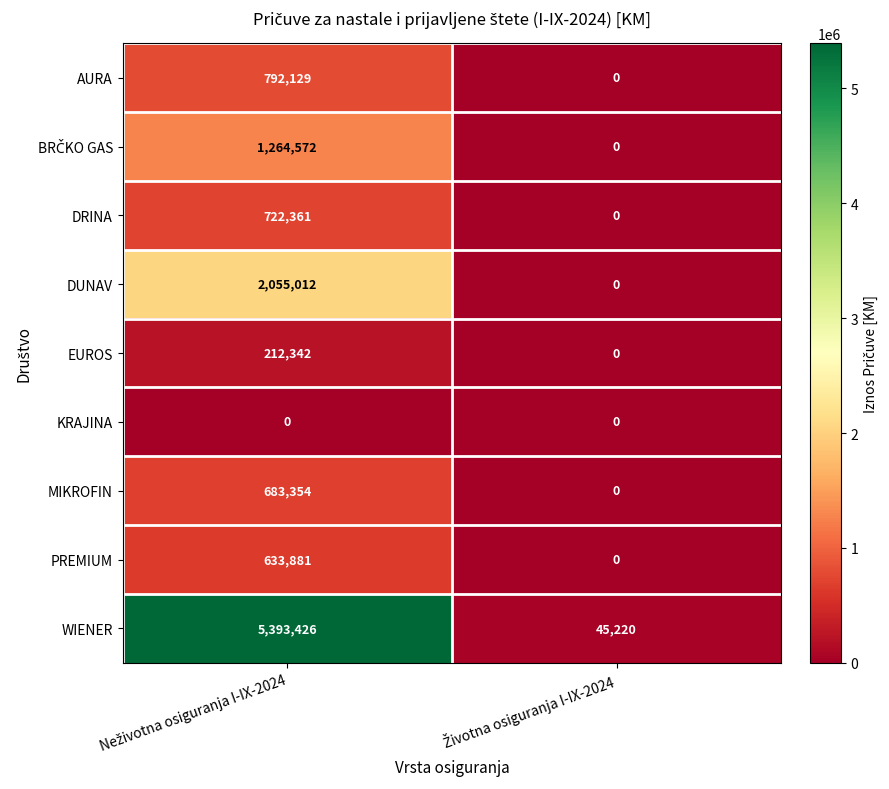

What is the difference between the maximum and minimum values in the EUROS series?

212342